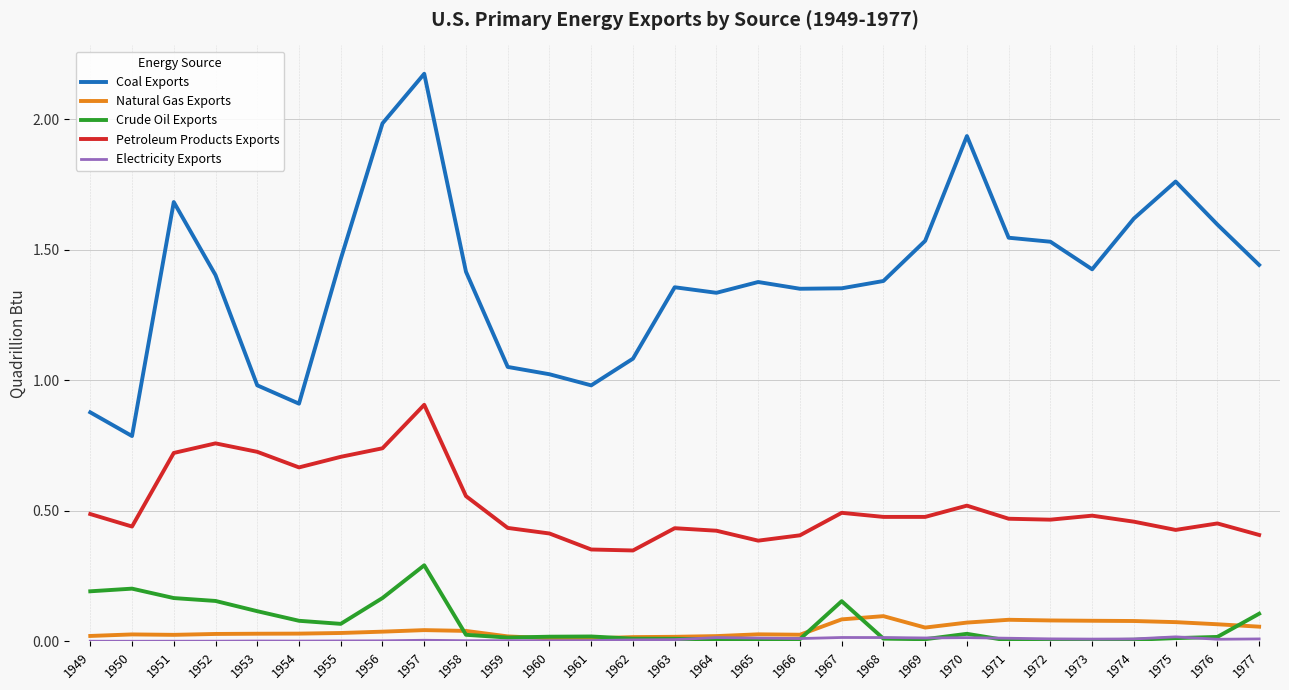

Does the chart display data point markers on the line(s)?

No